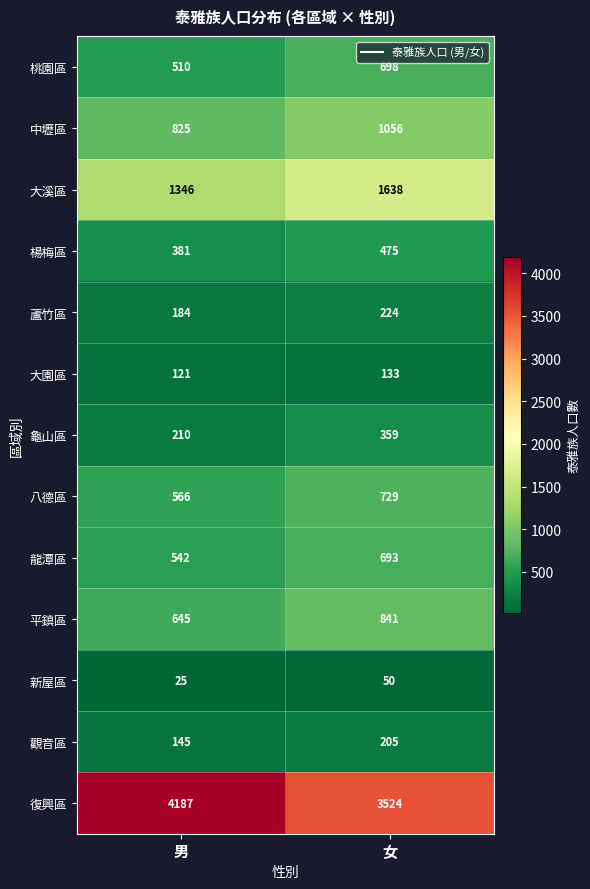

How many distinct data groups are displayed?

13